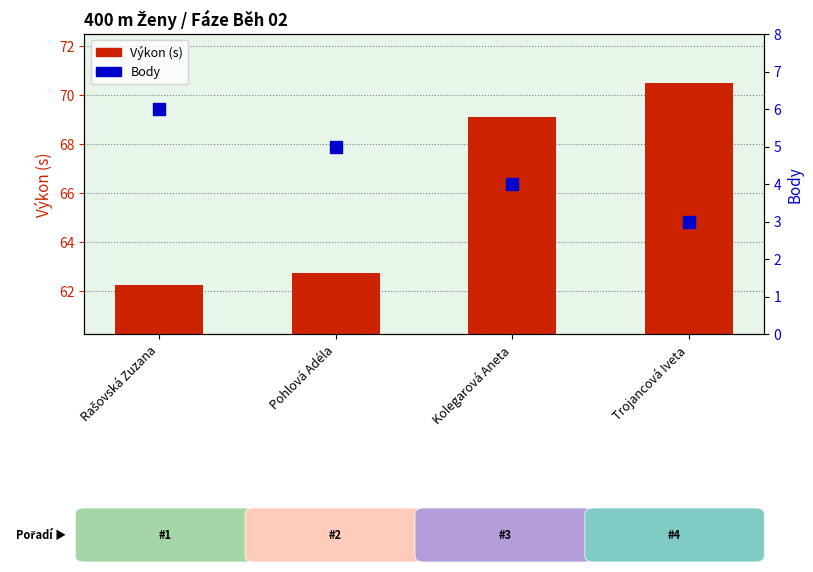

What are all the series names shown in the legend?

Výkon (s), Body